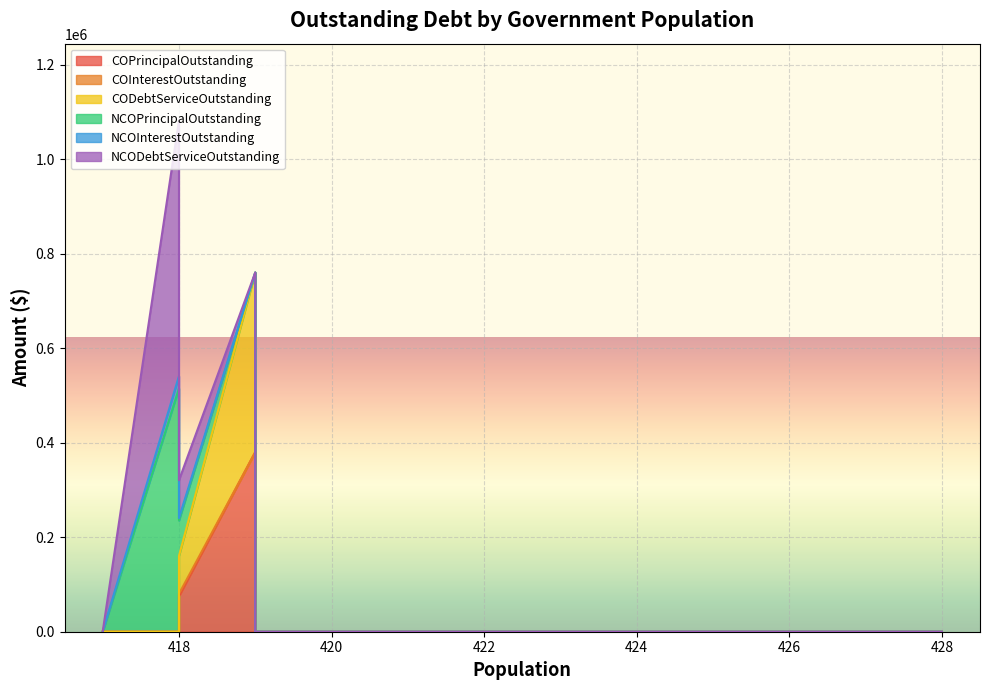

How many data points in COPrincipalOutstanding are above 0?

2